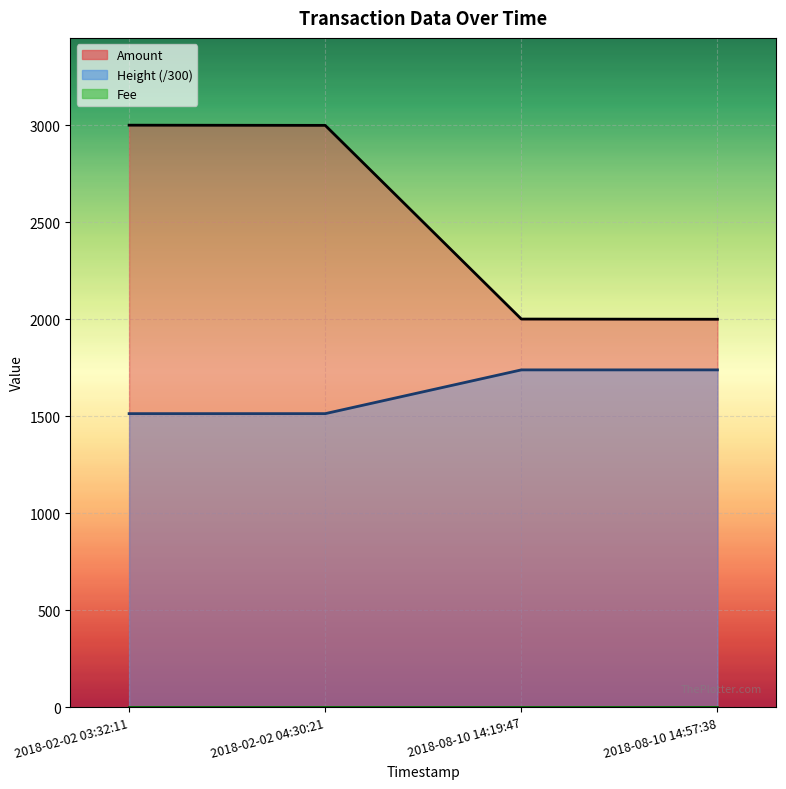

The value of Amount at 2018-02-02 04:30:21 is 1490.5. True or false?

False